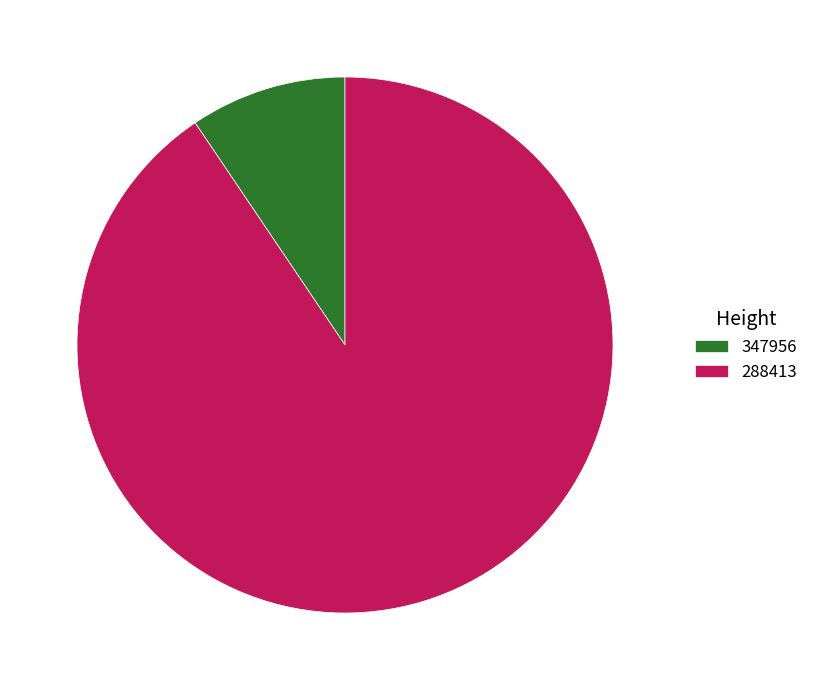

Which slice is the smallest?

347956